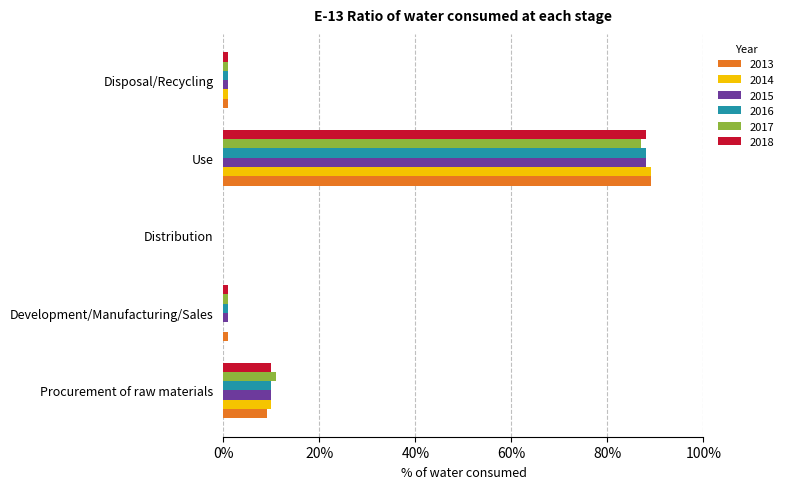

At which label is 2015 closest to 44?

Procurement of raw materials